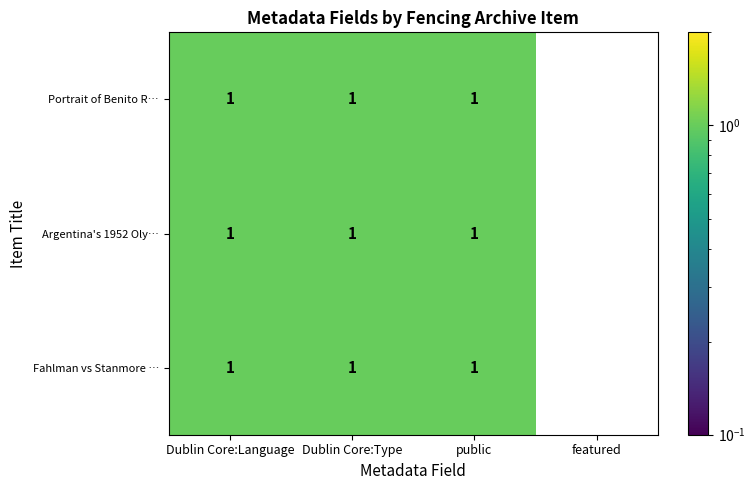

What is the total value across all series at Dublin Core:Language?

3